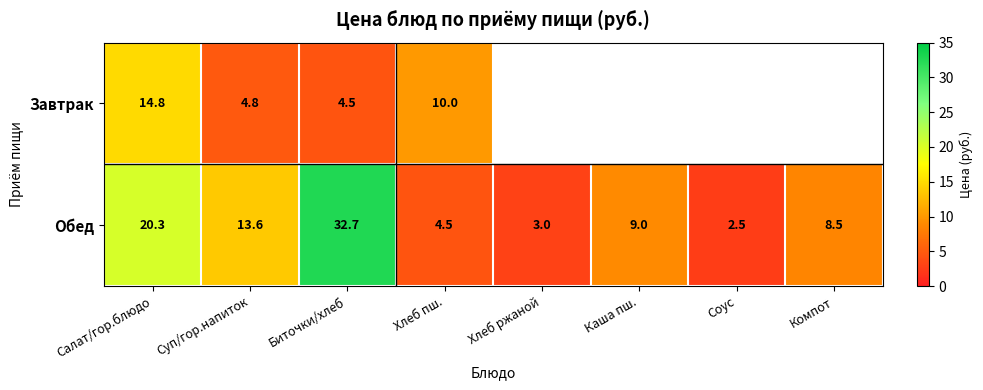

What is the maximum value for Обед?

32.7